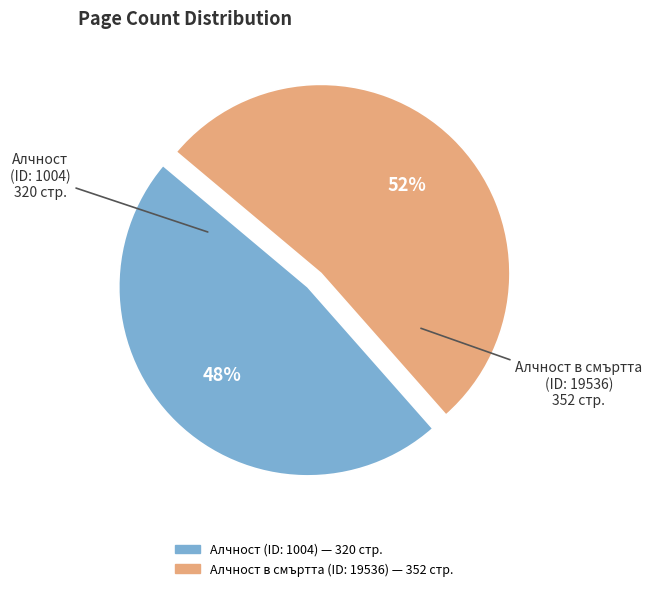

Is there any slice that represents more than half of the pie?

Yes